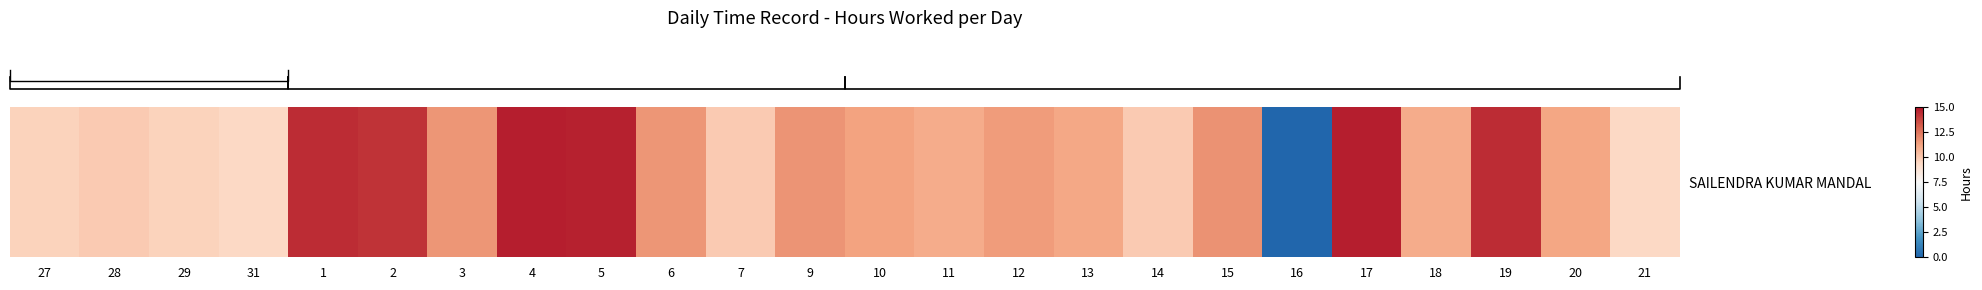

List the labels in order of value, largest first.

4, 17, 5, 19, 1, 2, 15, 9, 6, 3, 12, 10, 20, 13, 11, 18, 7, 28, 14, 27, 29, 21, 31, 16